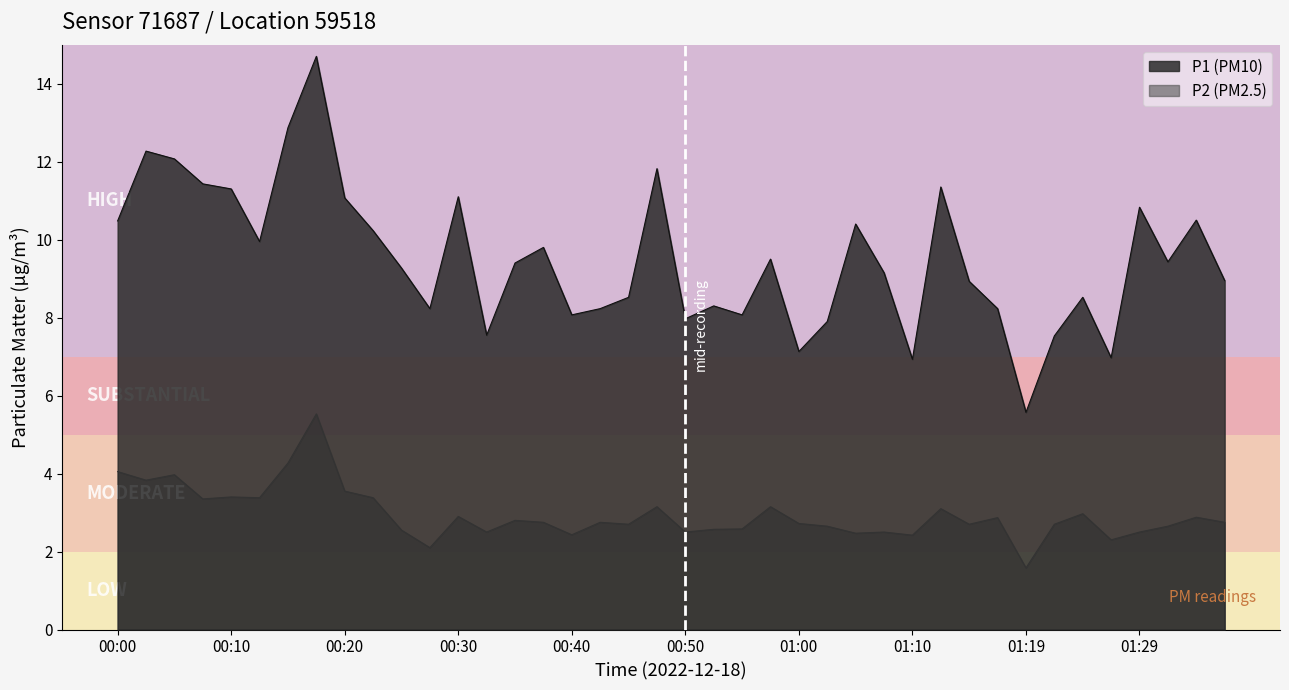

How many categories are shown in the chart?

40